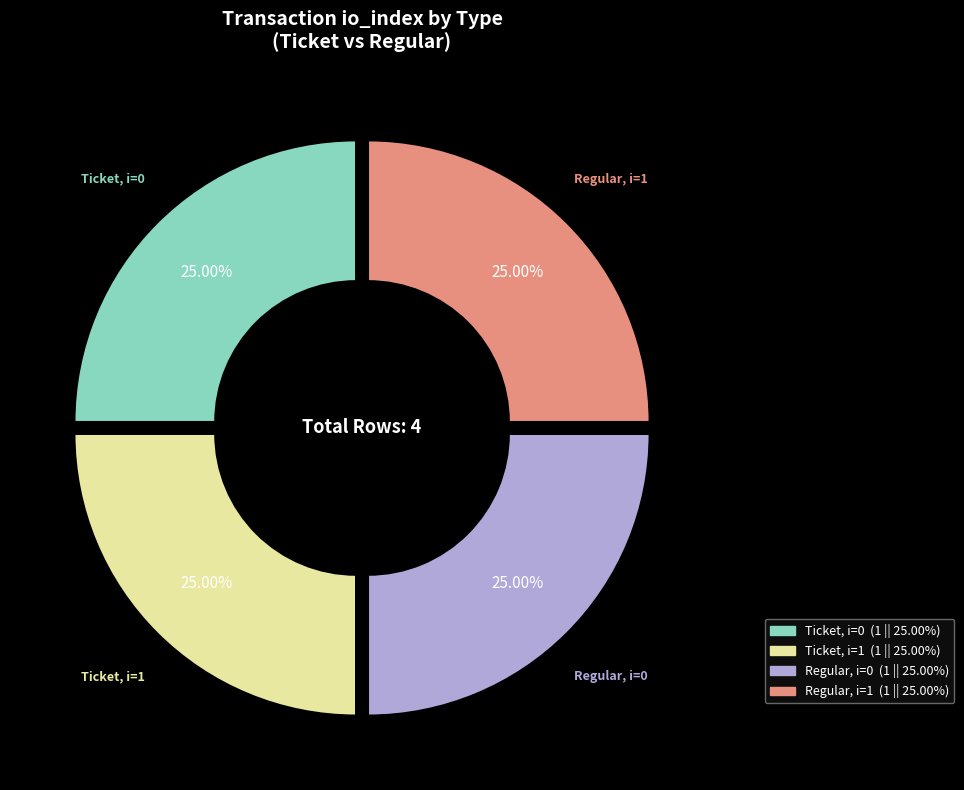

Is there a majority slice in this chart?

No